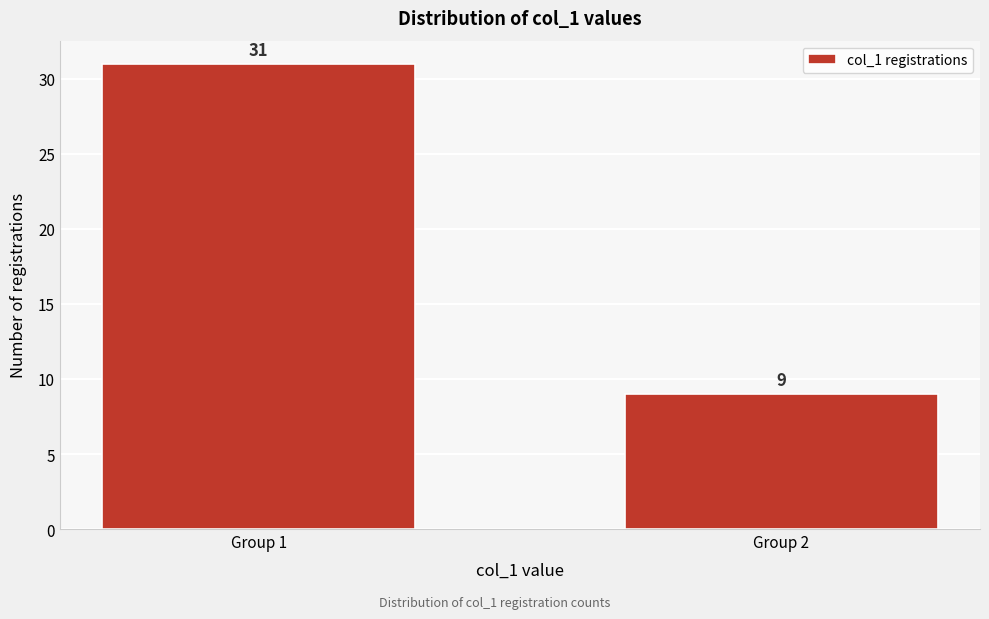

Reading left to right, transcribe all the data shown in this chart.

31	9